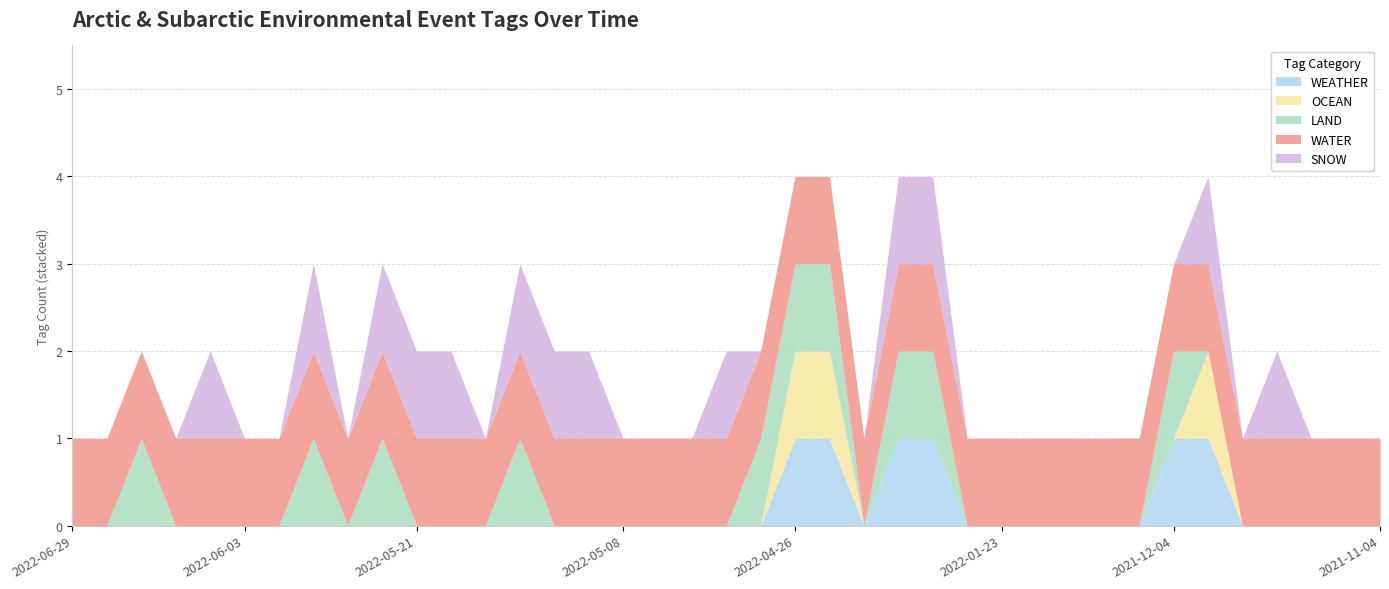

What is the label of the 8th point from the left?

2022-06-01